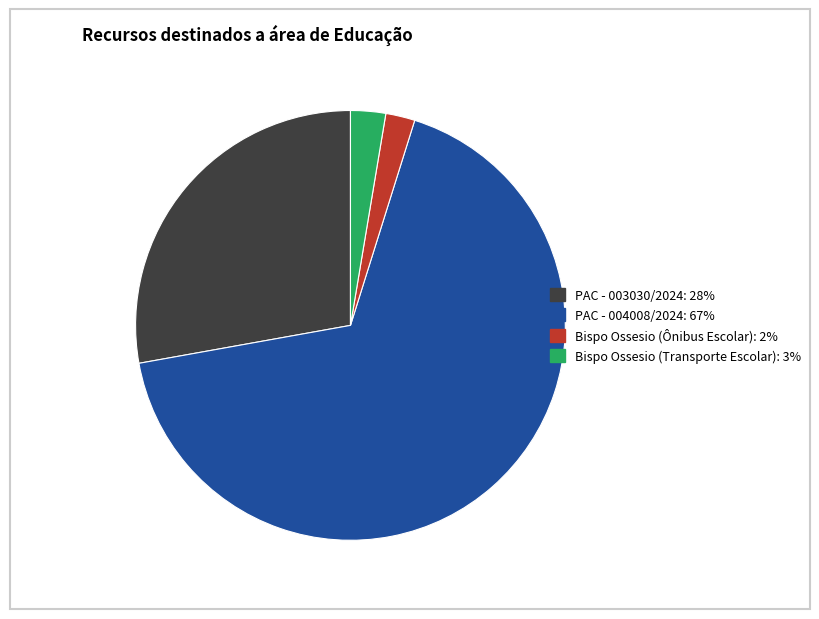

Which has a higher value, Bispo Ossesio (Transporte Escolar): 3% or PAC - 004008/2024: 67%?

PAC - 004008/2024: 67%